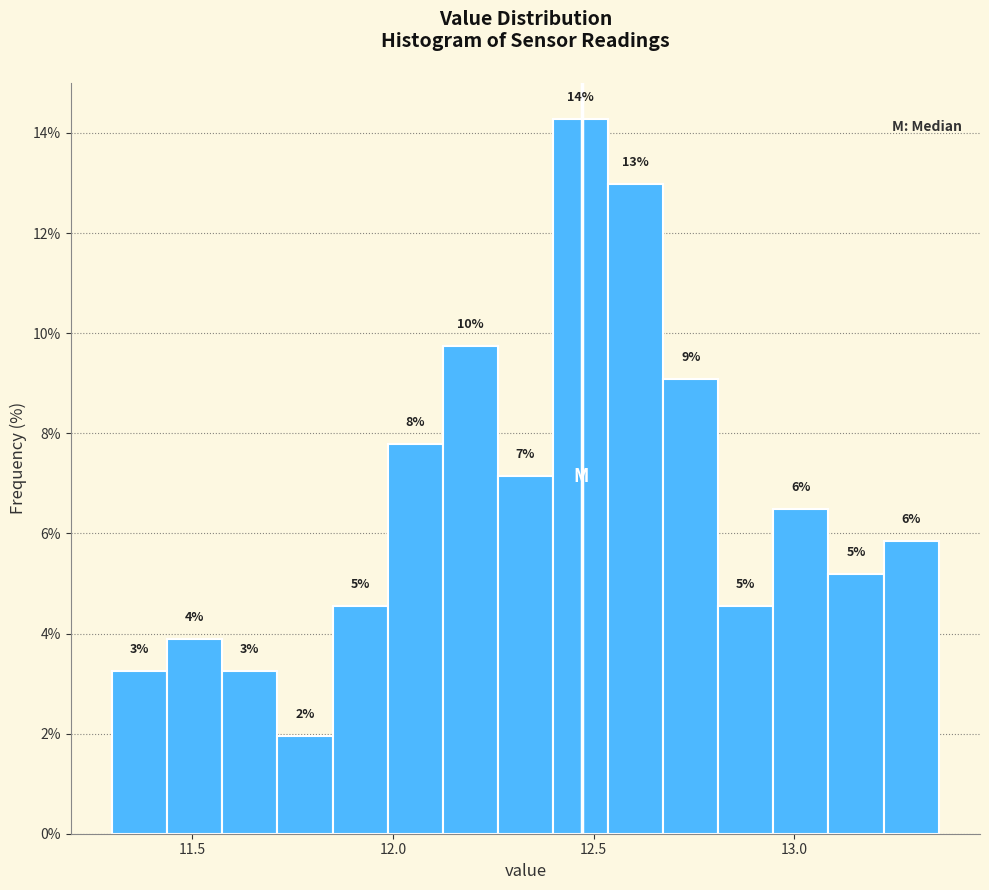

Read against the x-axis, roughly where is the centre of the tallest bar?

12.45